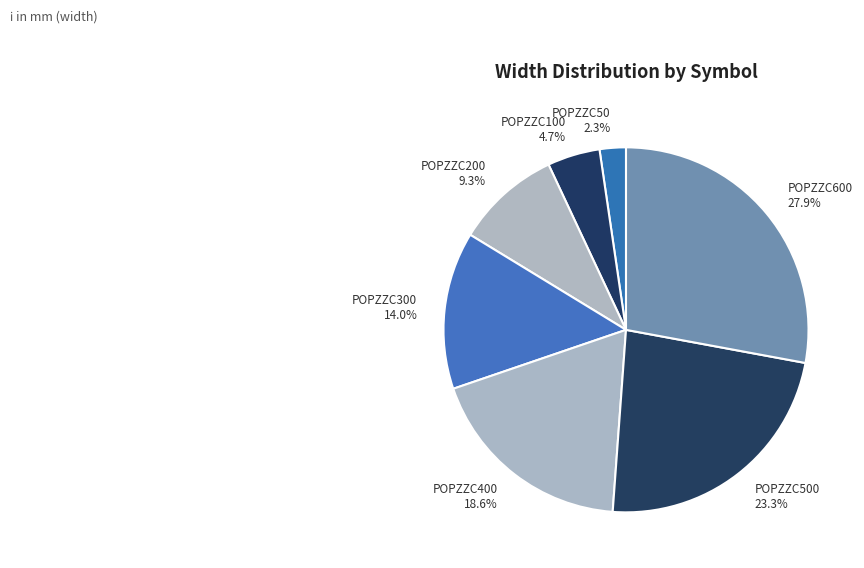

Rank the categories by value from lowest to highest.

POPZZC50, POPZZC100, POPZZC200, POPZZC300, POPZZC400, POPZZC500, POPZZC600